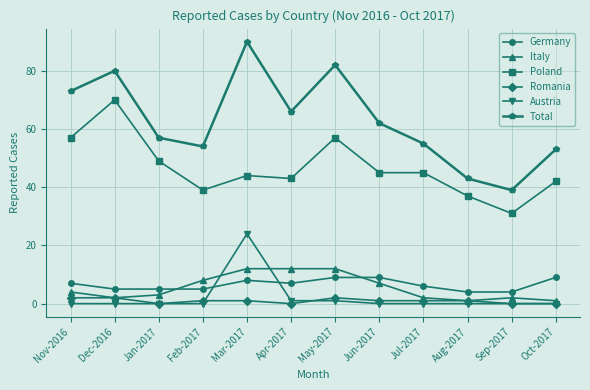

True or false: Total and Germany cross at least once.

False